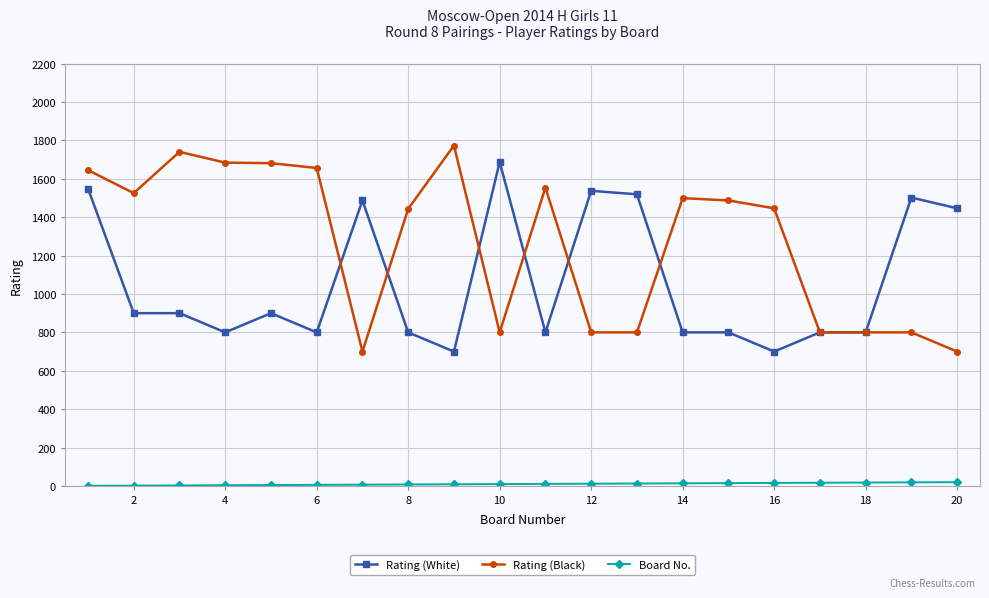

Does the chart display data point markers on the line(s)?

Yes